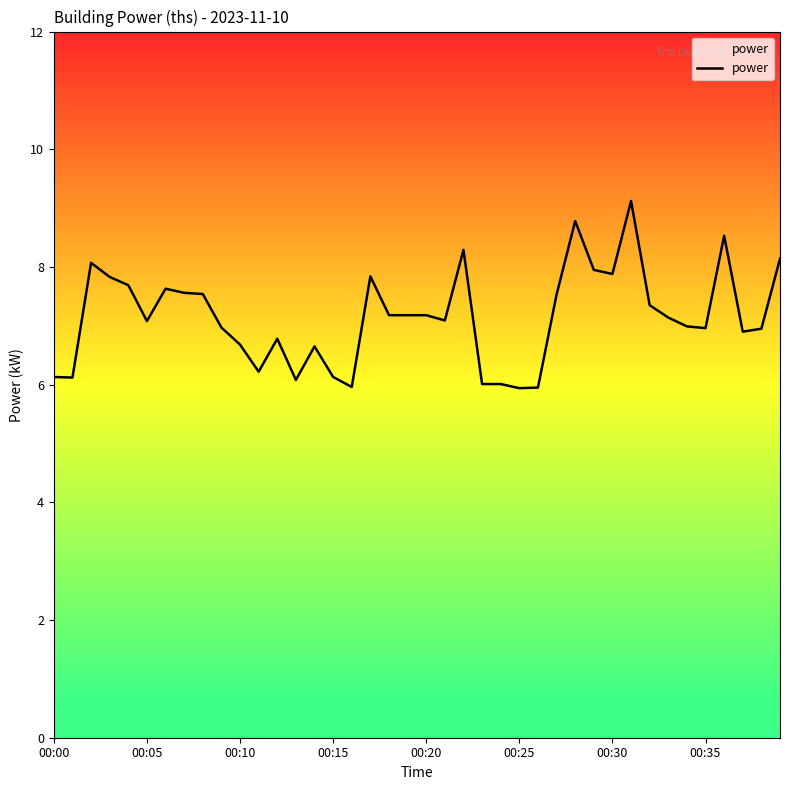

What is the minimum value shown in the chart?

5.9